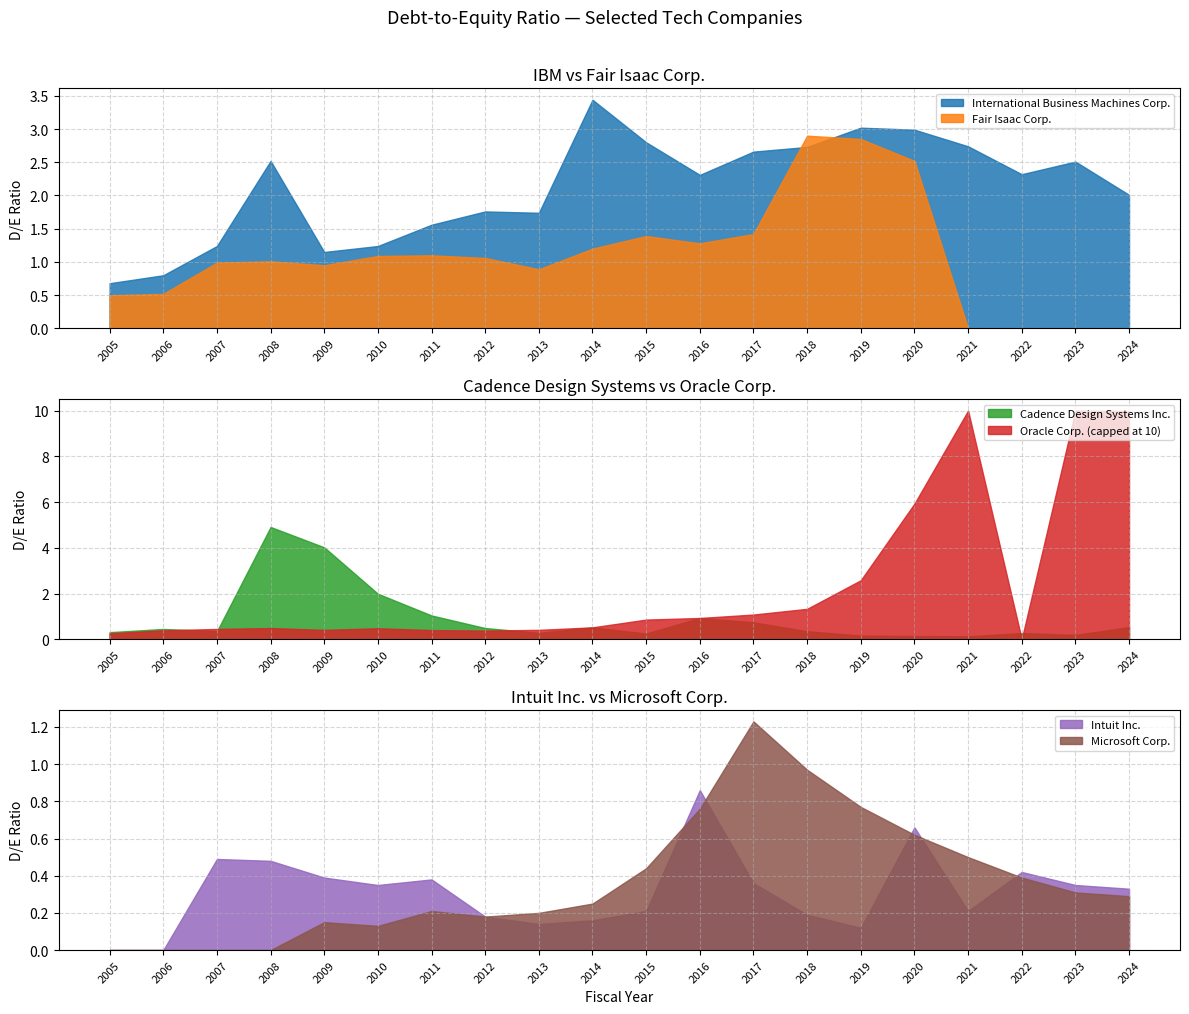

Count the number of data series in this chart.

6